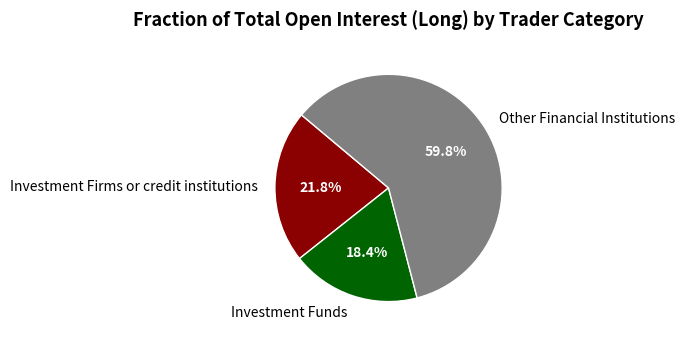

What percentage is the Investment Funds slice, to the nearest percent?

18%